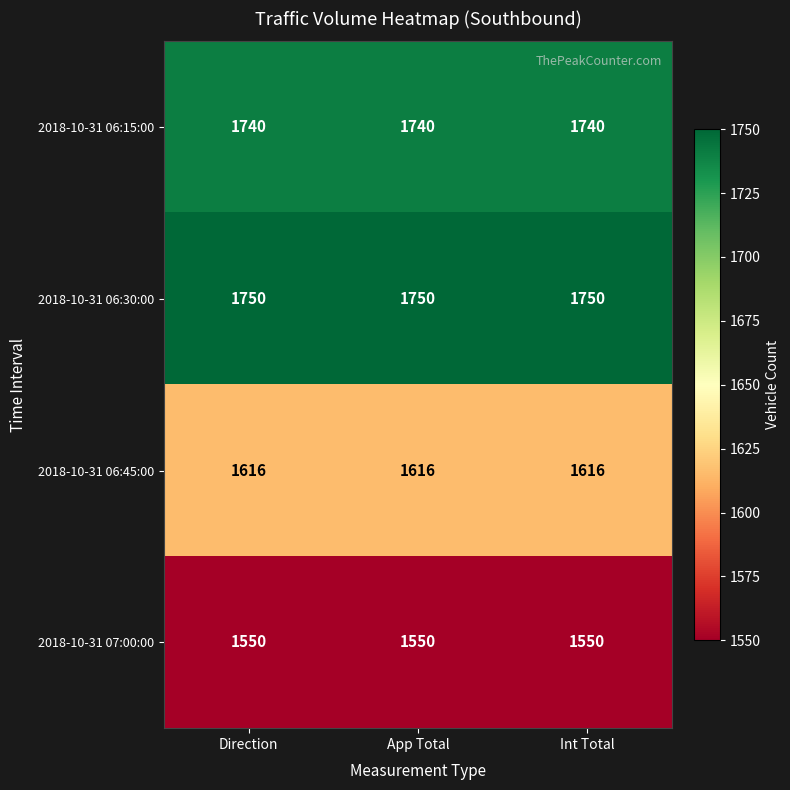

What is the difference between the highest and lowest values at Int Total?

200